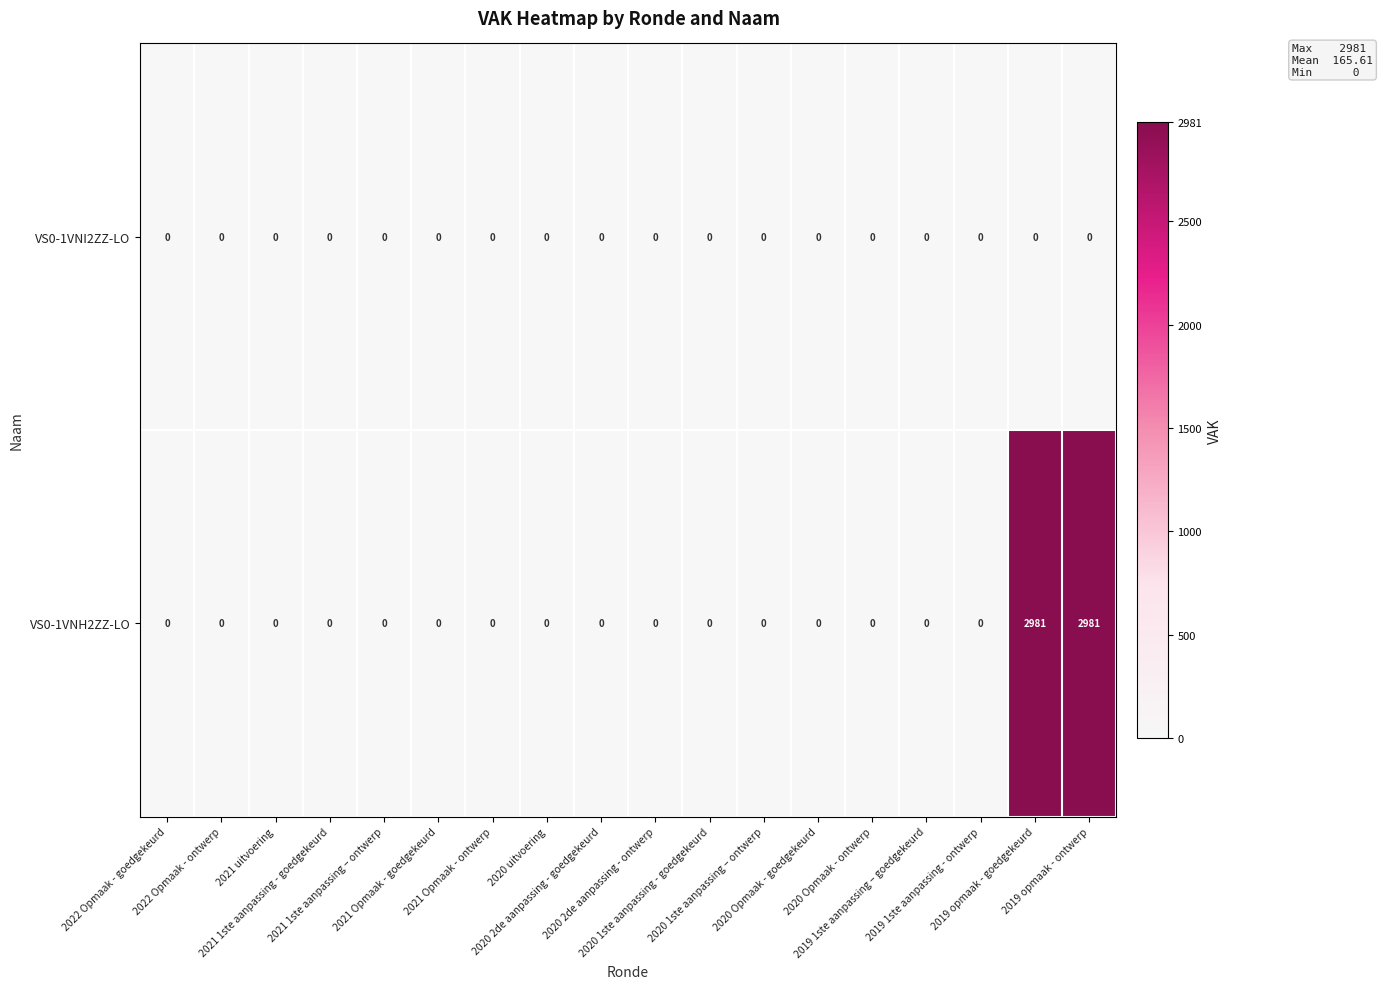

Which series has the largest total across all categories?

VS0-1VNH2ZZ-LO